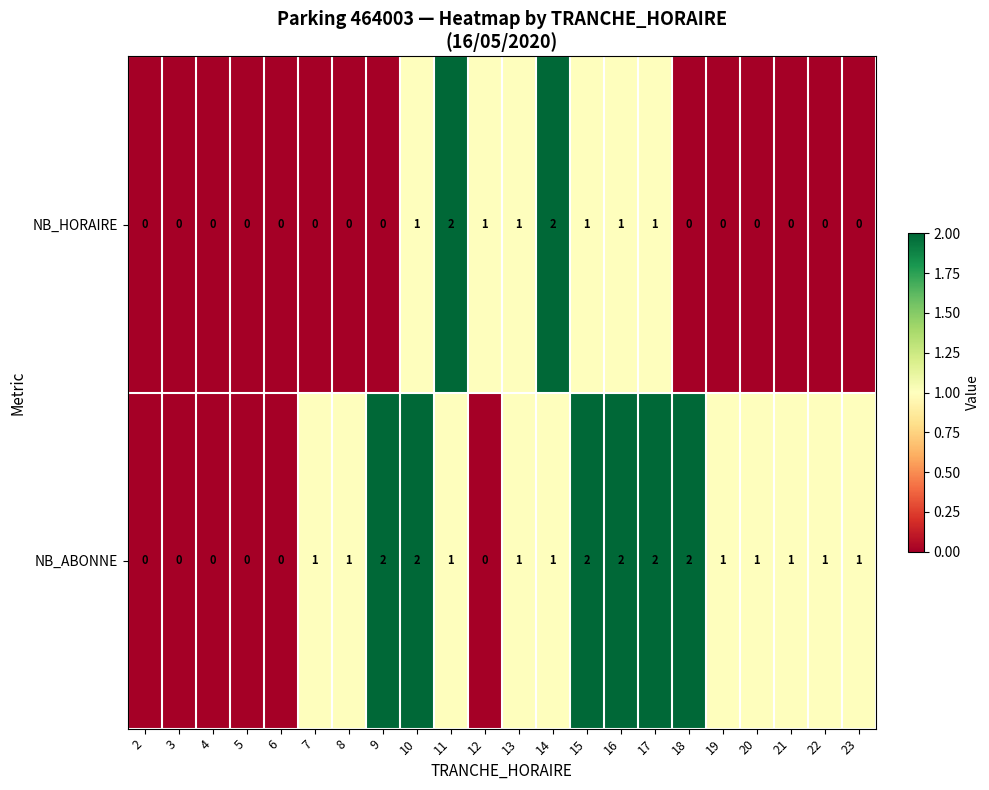

Is the value of NB_ABONNE at 17 greater than the value of NB_HORAIRE at 5?

Yes